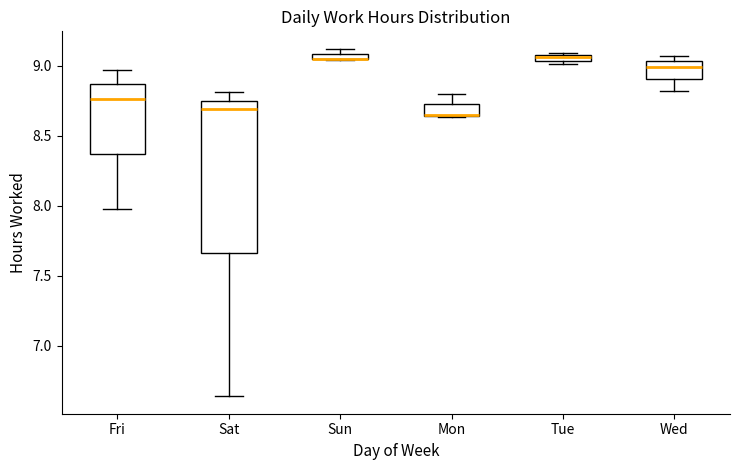

Where does the median line of the box for Fri sit on the y-axis? The values are not printed on the chart, so give them approximately, as read against the axis.

8.75